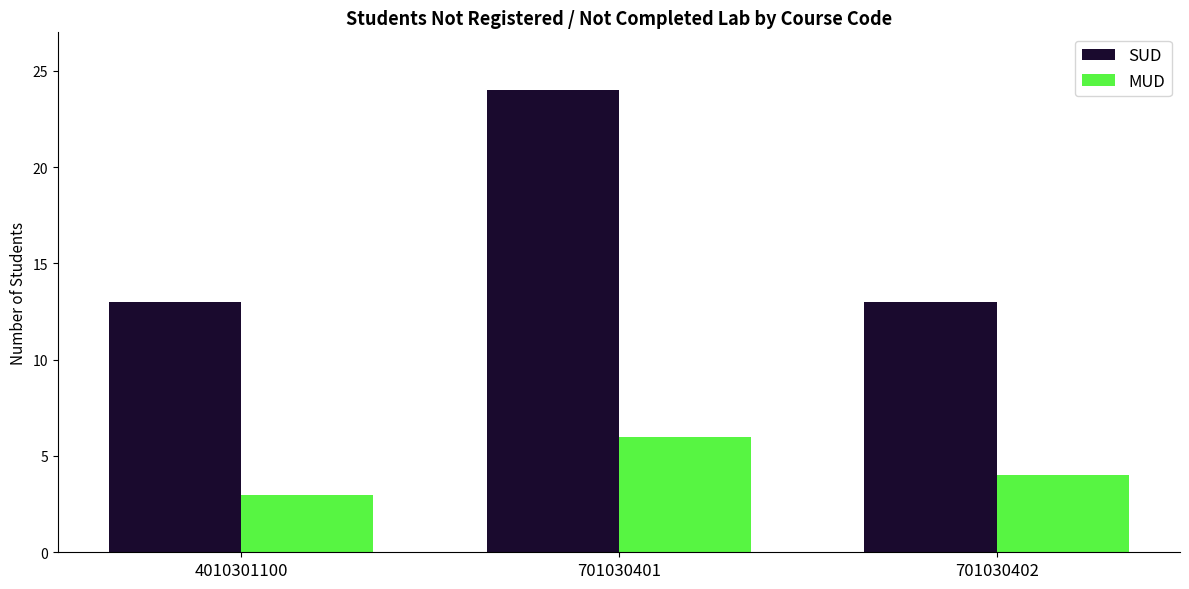

The value of SUD at 701030402 is 17. True or false?

False